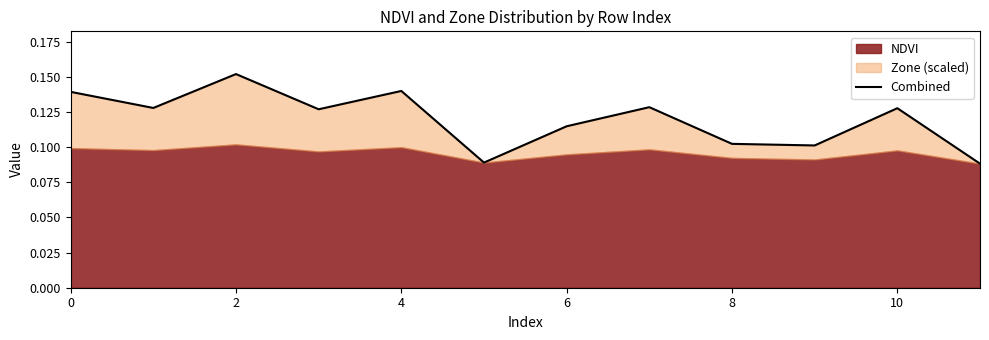

Read the value at 8.

0.1